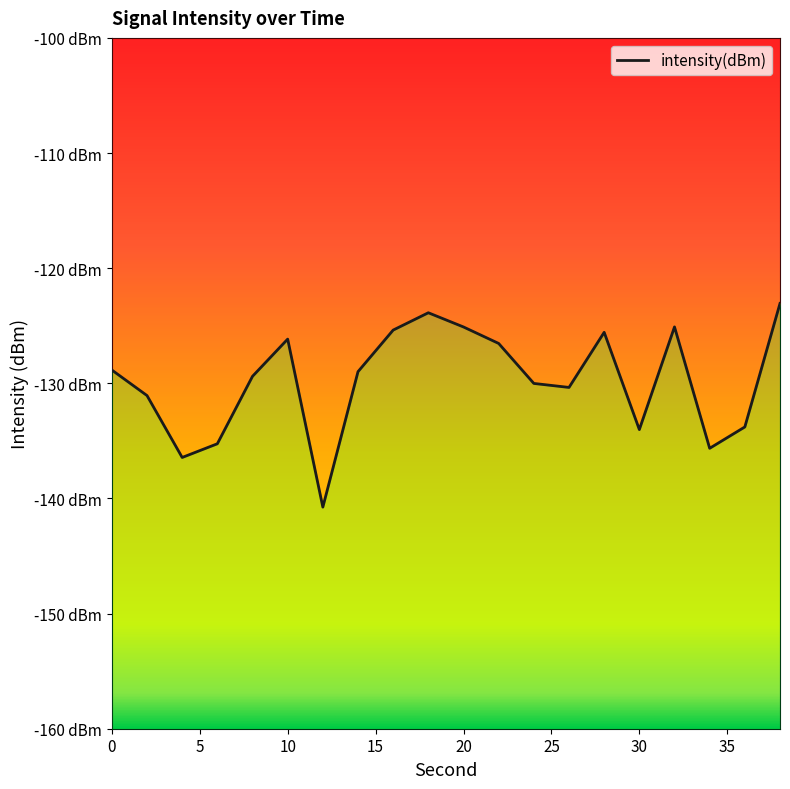

What is the change in value from 34 to 38?

+12.6